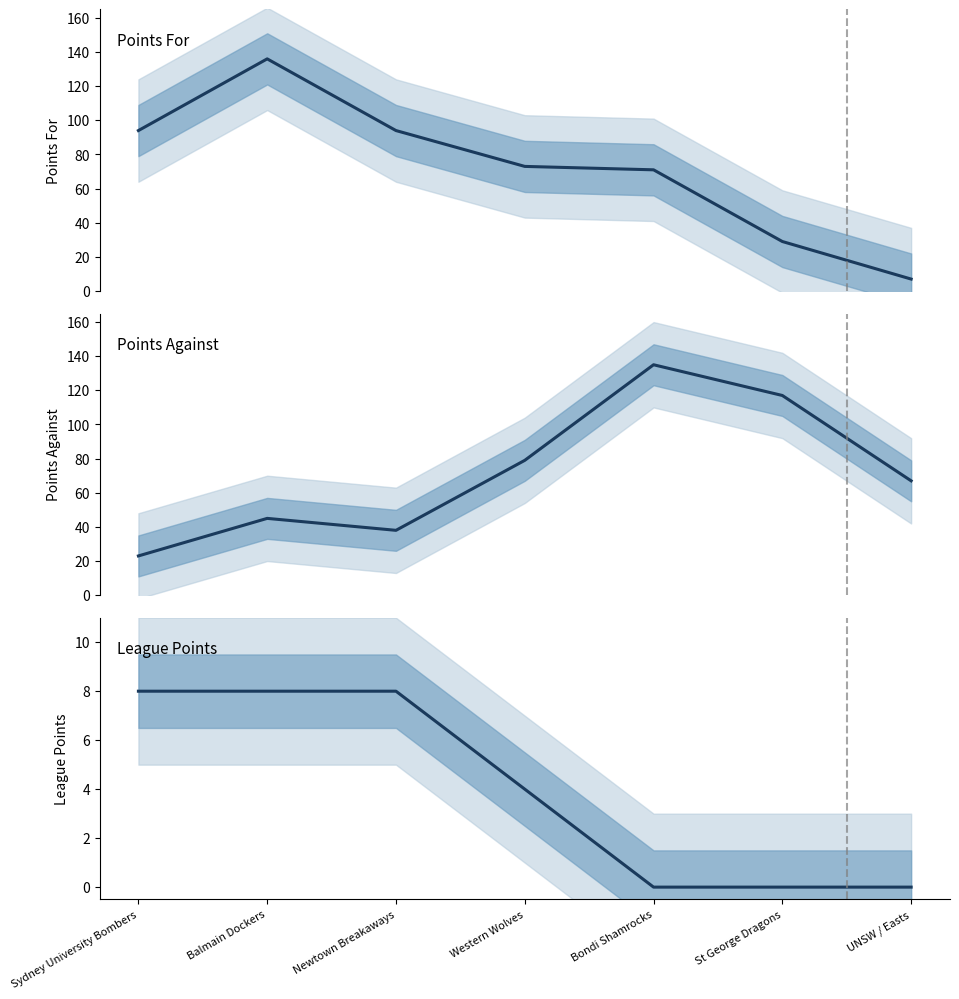

What is the total value across all series at Western Wolves?

156